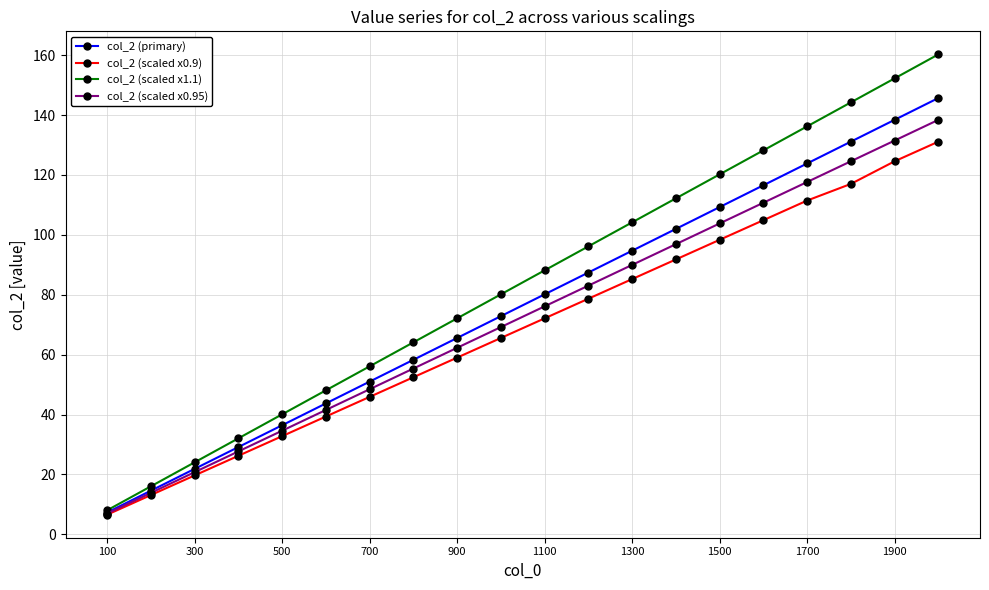

List the series in order of their peak value, highest first.

col_2 (scaled x1.1), col_2 (primary), col_2 (scaled x0.95), col_2 (scaled x0.9)